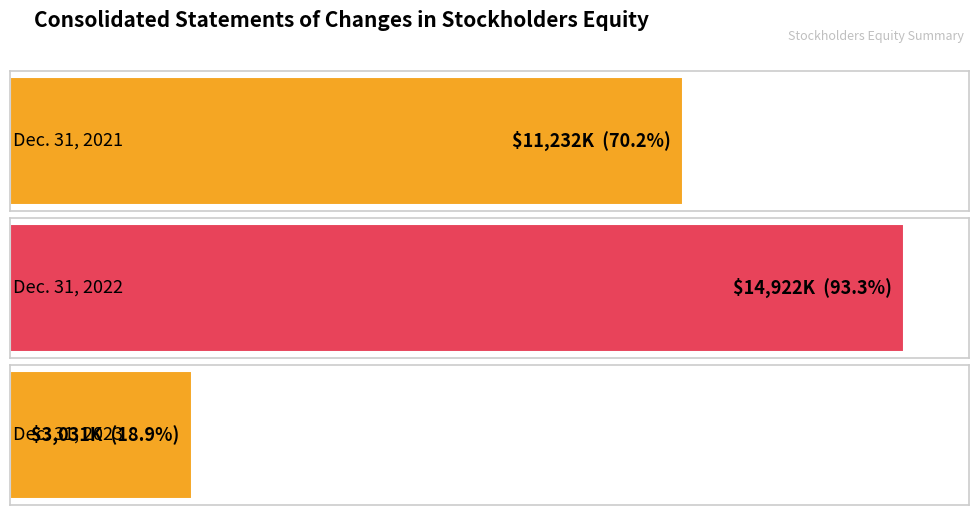

List the labels in order of value, largest first.

Dec. 31, 2022, Dec. 31, 2021, Dec. 31, 2023